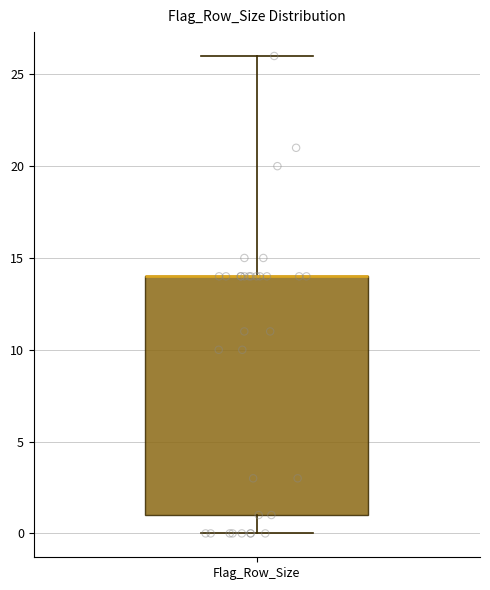

Read this box plot against the y-axis: the position of the median line, the range covered by the box, and the ends of both whiskers. The values are not printed on the chart, so give them approximately, as read against the axis.

median 14 (drawn on the box's upper edge), box 1 to 14, whiskers 0 to 26